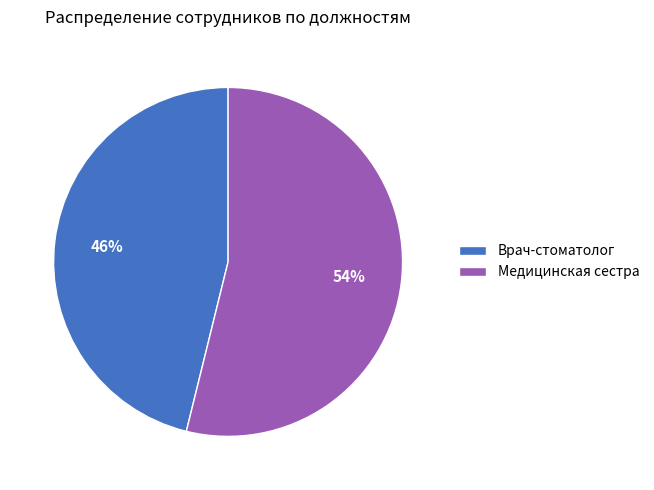

True or false: Медицинская сестра accounts for 66% of the total.

False